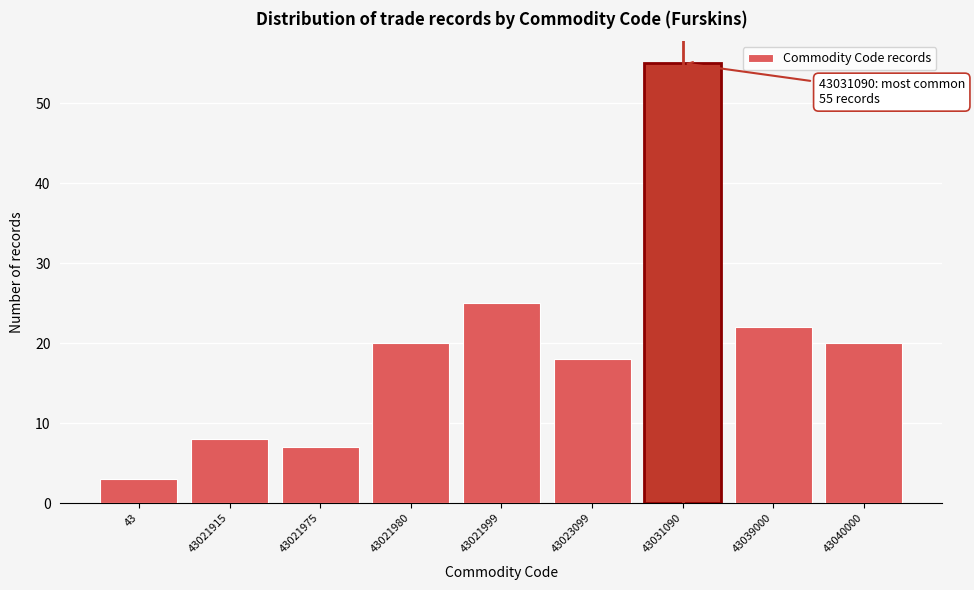

Reading left to right, what are all the values shown in this chart?

3	8	7	20	25	18	55	22	20